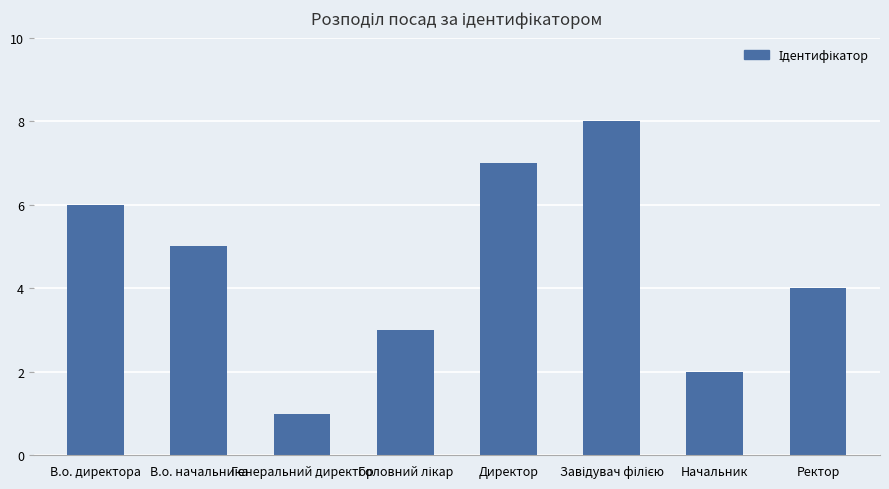

What is the difference between the maximum and minimum values?

7